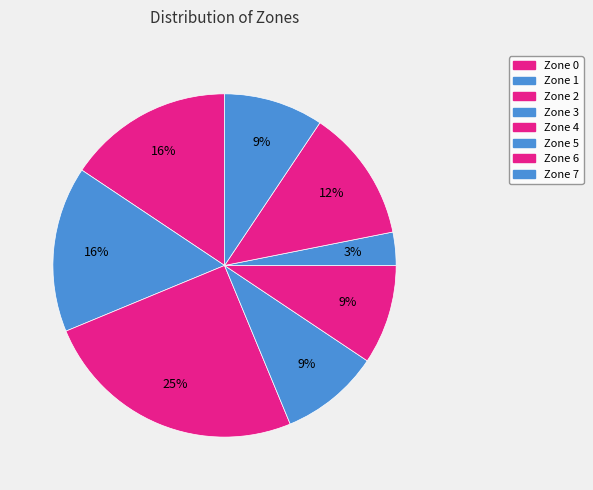

Is Zone 7 the majority of the pie?

No